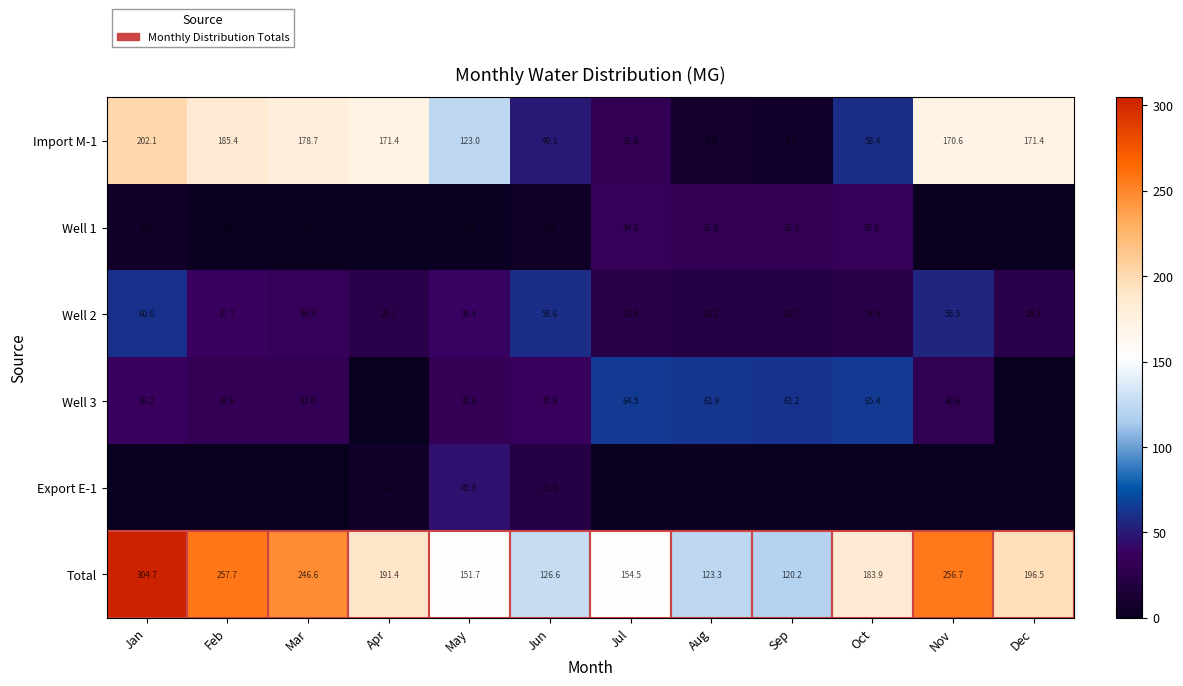

Rank the series at Jun from lowest to highest value.

Well 1, Export E-1, Well 3, Import M-1, Well 2, Total